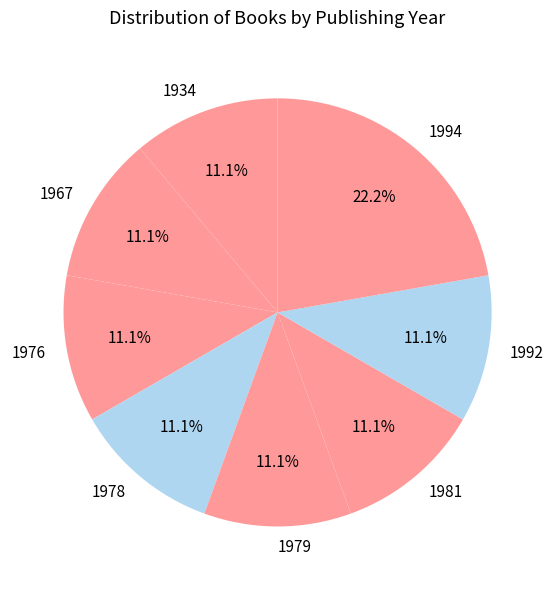

Is it true that 1978 is 11% of the pie?

True